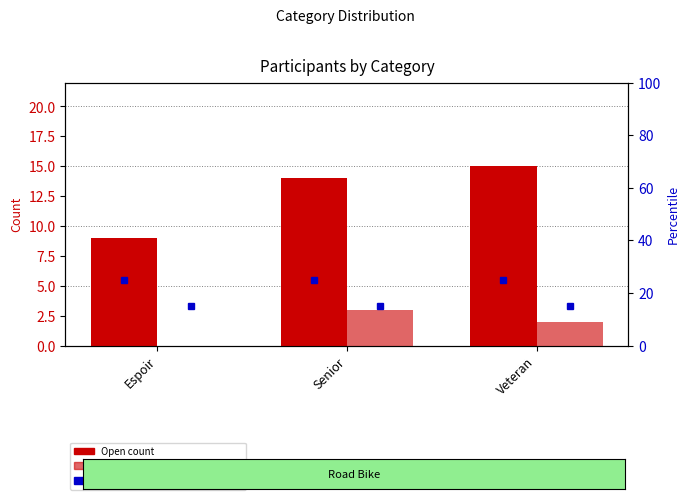

Reading left to right, list all the values displayed in this chart.

Open count: Espoir=9	Senior=14	Veteran=15
Female count: Espoir=0	Senior=3	Veteran=2